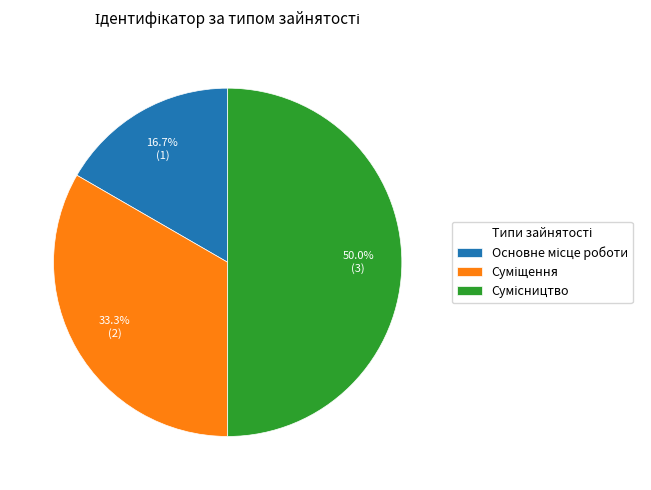

Rank the categories by value from lowest to highest.

Основне місце роботи, Суміщення, Сумісництво